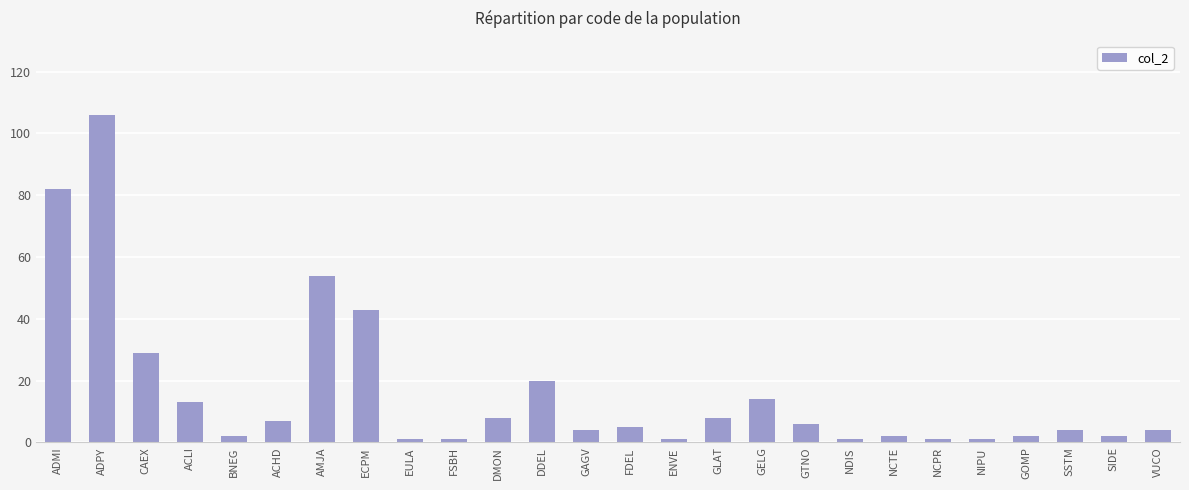

Reading left to right, what are all the values shown in this chart?

ADMI=82	ADPY=106	CAEX=29	ACLI=13	BNEG=2	ACHD=7	AMJA=54	ECPM=43	EULA=1	FSBH=1	DMON=8	DDEL=20	GAGV=4	FDEL=5	ENVE=1	GLAT=8	GELG=14	GTNO=6	NDIS=1	NCTE=2	NCPR=1	NIPU=1	GOMP=2	SSTM=4	SIDE=2	VUCO=4